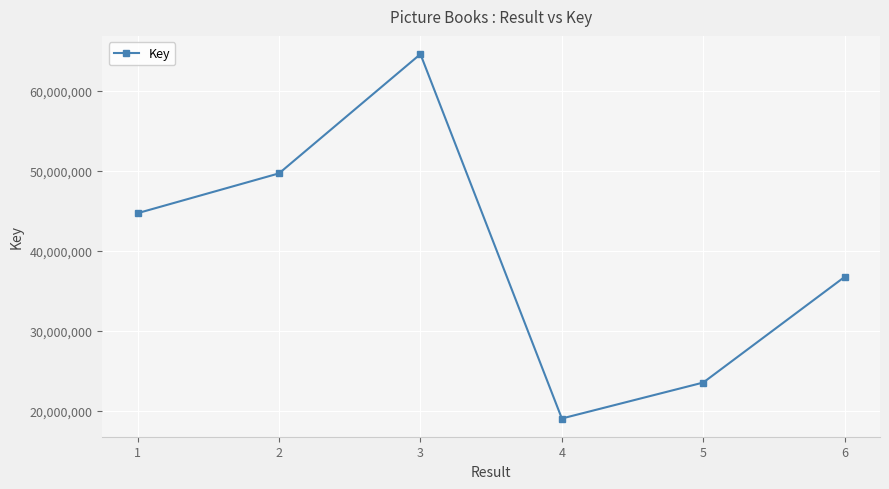

Rank the categories by value from highest to lowest.

3, 2, 1, 6, 5, 4